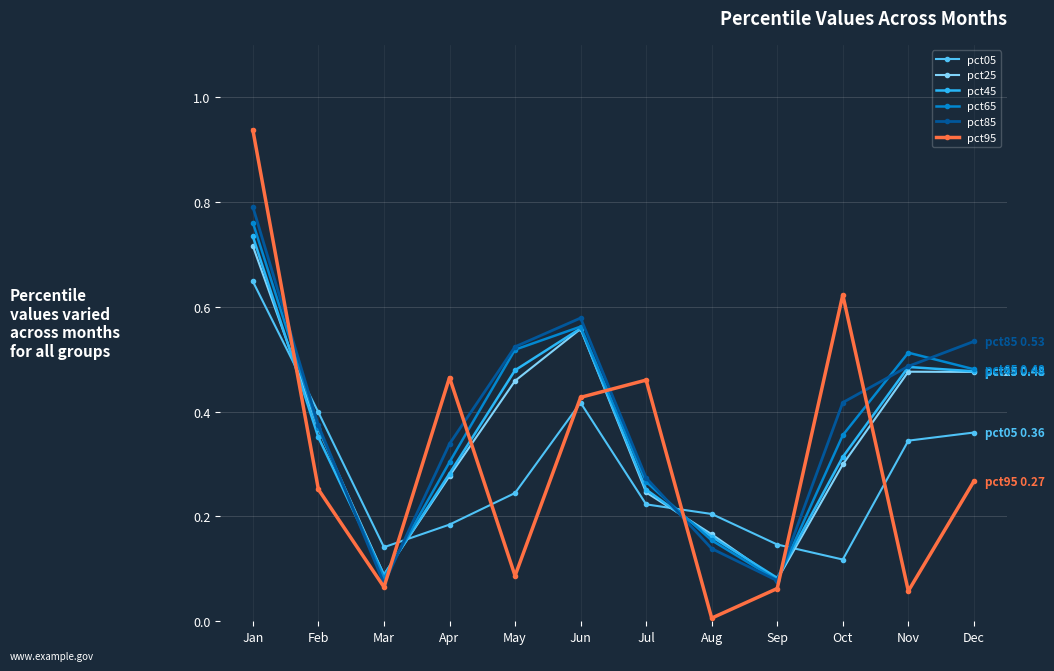

How many lines are shown in the chart?

6